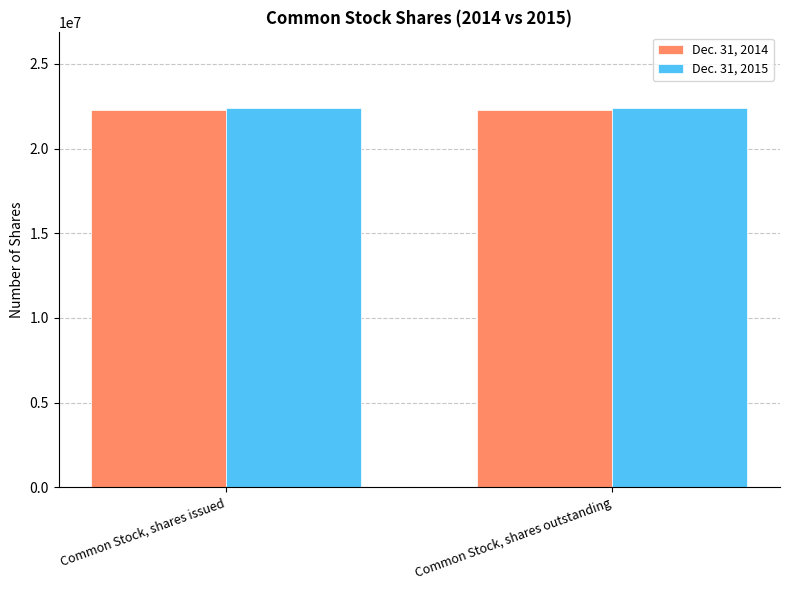

Read the Dec. 31, 2015 value at Common Stock, shares issued.

22387797